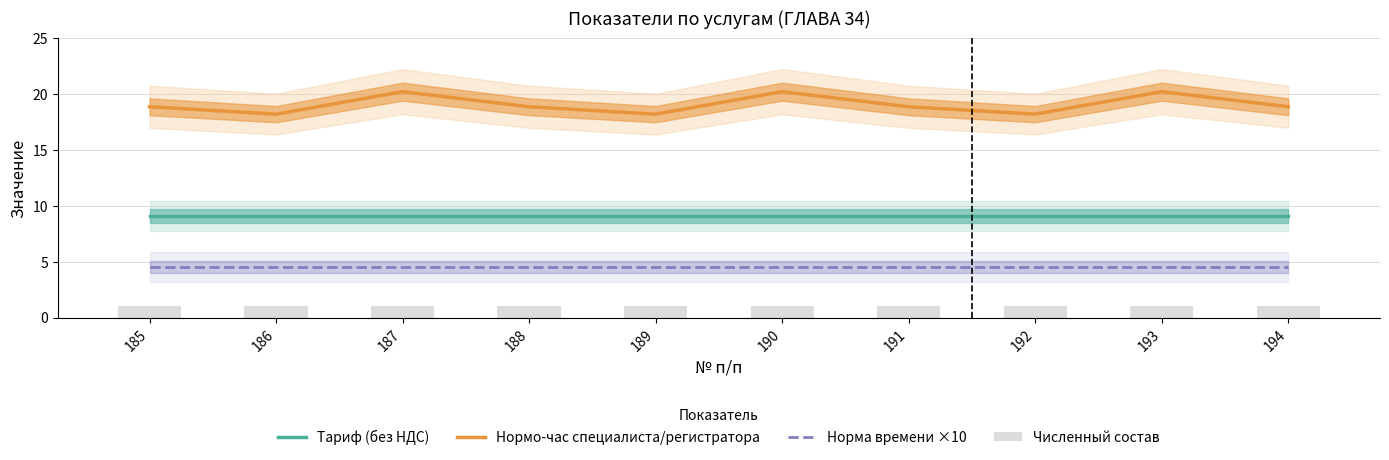

Reading right to left, extract all data points from this chart.

Тариф (без НДС): 9.1	9.1	9.1	9.1	9.1	9.1	9.1	9.1	9.1	9.1
Нормо-час специалиста/регистратора: 18.9	20.2	18.2	18.9	20.2	18.2	18.9	20.2	18.2	18.9
Норма времени ×10: 4.5	4.5	4.5	4.5	4.5	4.5	4.5	4.5	4.5	4.5
Численный состав: 1.0	1.0	1.0	1.0	1.0	1.0	1.0	1.0	1.0	1.0